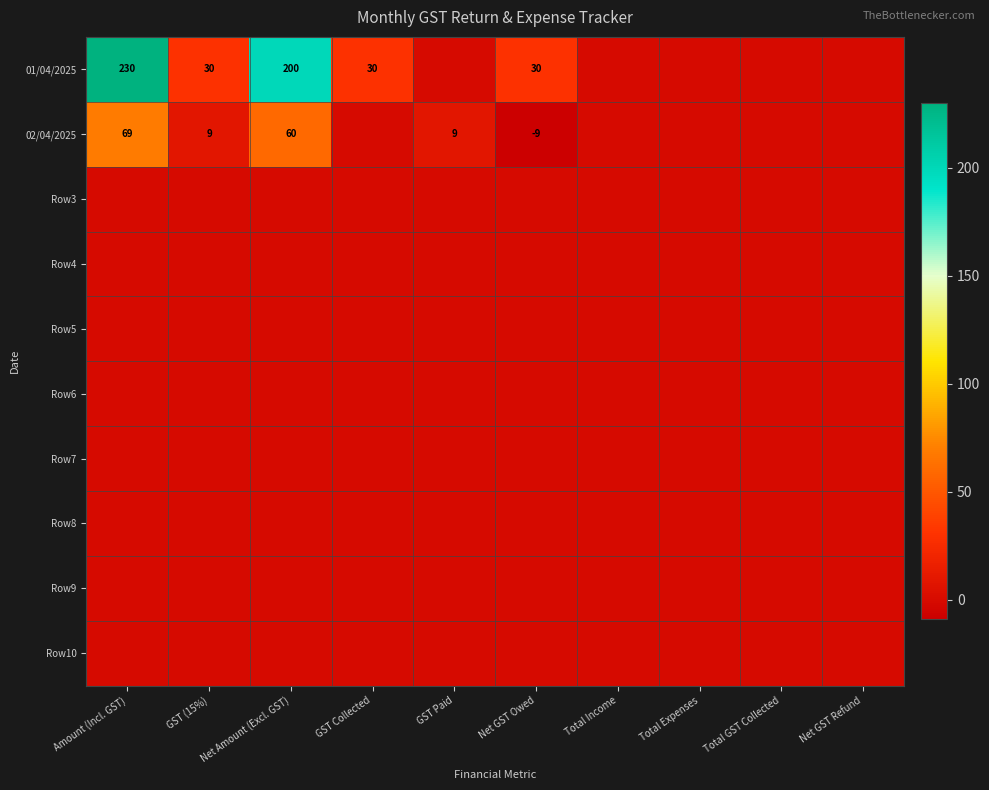

True or false: 01/04/2025 has a value of 8 at GST (15%).

False